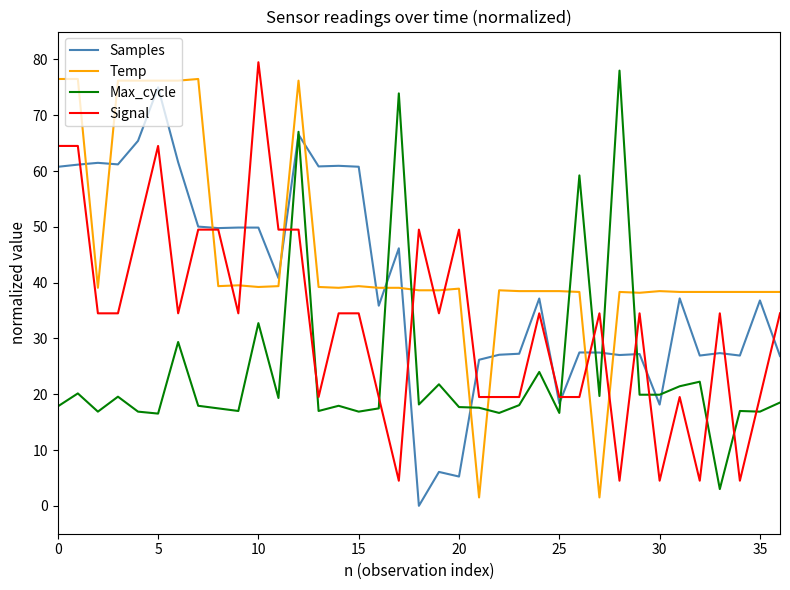

True or false: Max_cycle and Temp cross at least once.

True